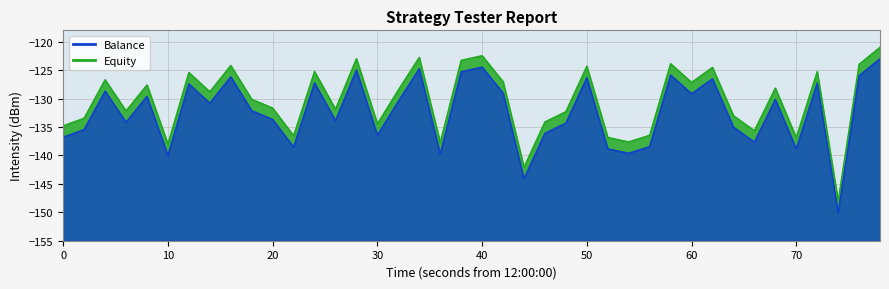

Is the value of Equity at 50 greater than the value of Balance at 22?

Yes